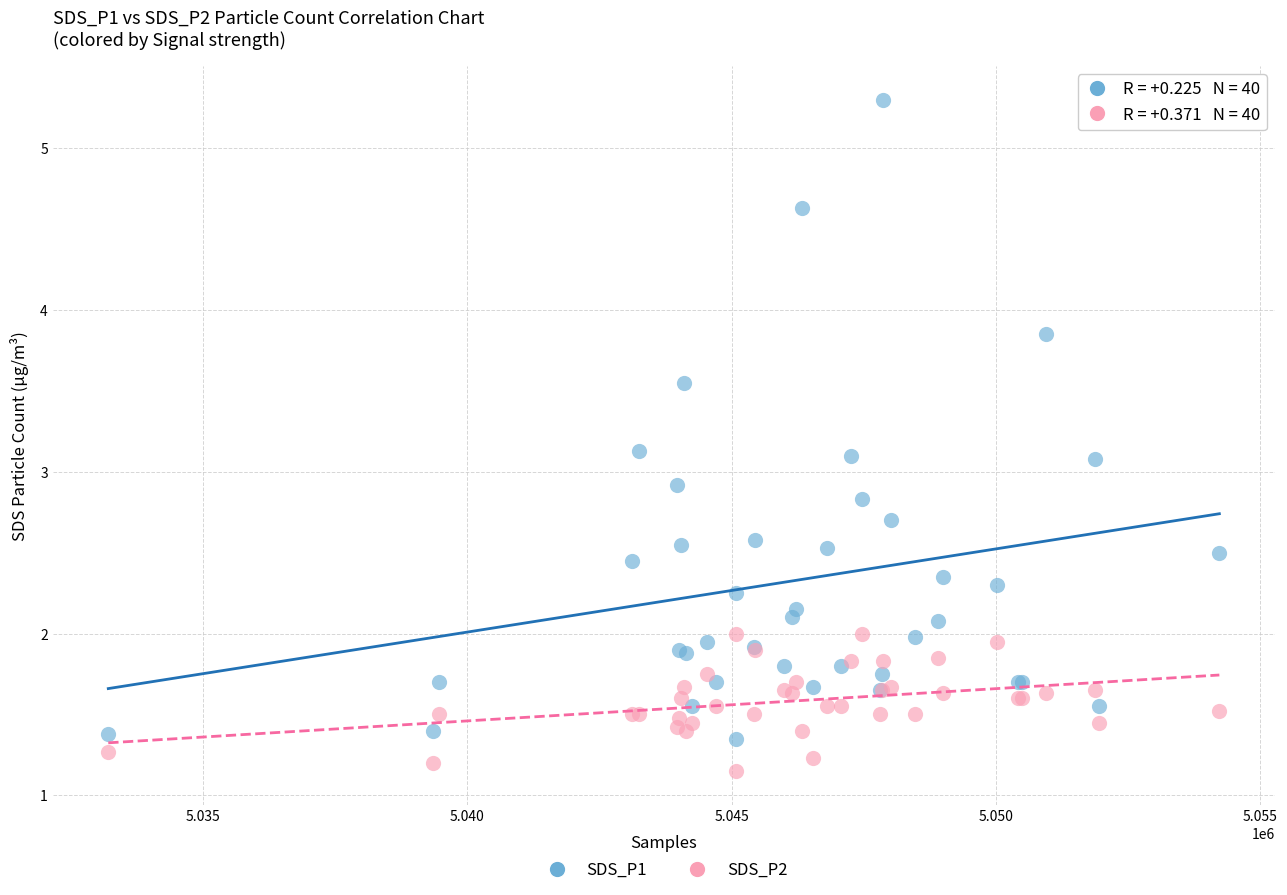

Which series reaches the minimum Y coordinate?

SDS_P2